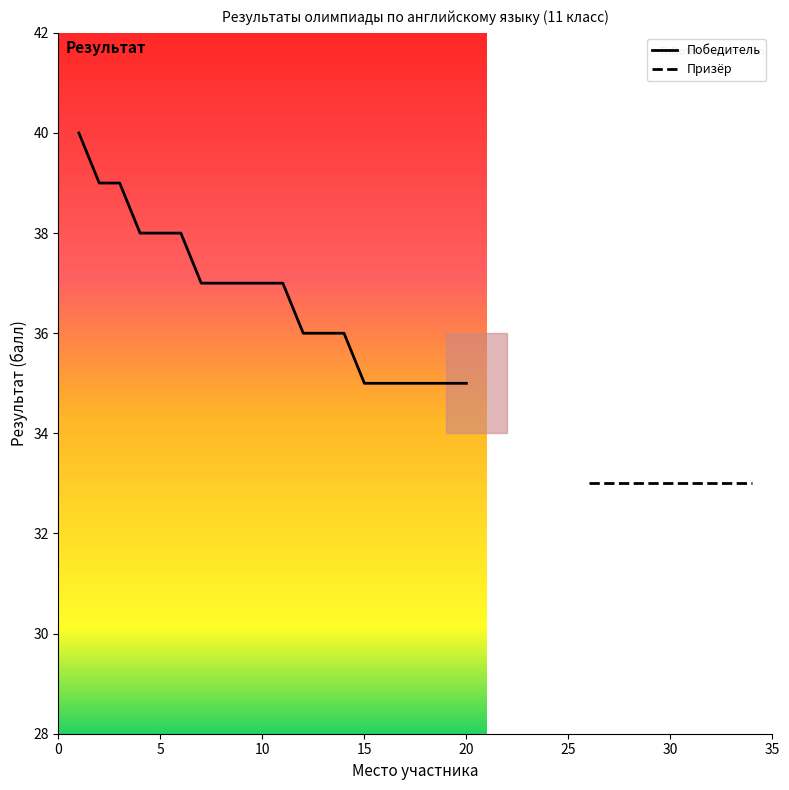

What is the value of the 9th point from the left?

37